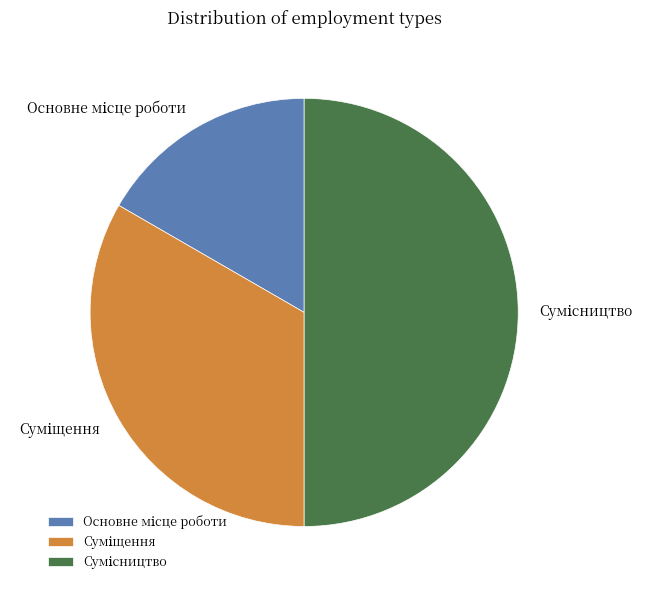

What is the ratio of the value at Сумісництво to the value at Основне місце роботи?

3.0